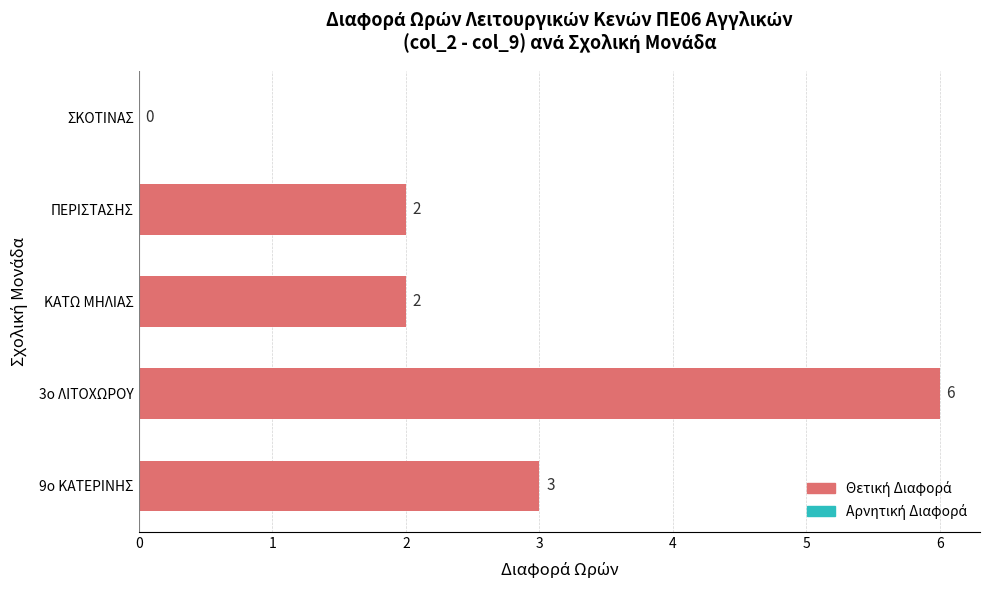

What is the sum of all values?

13